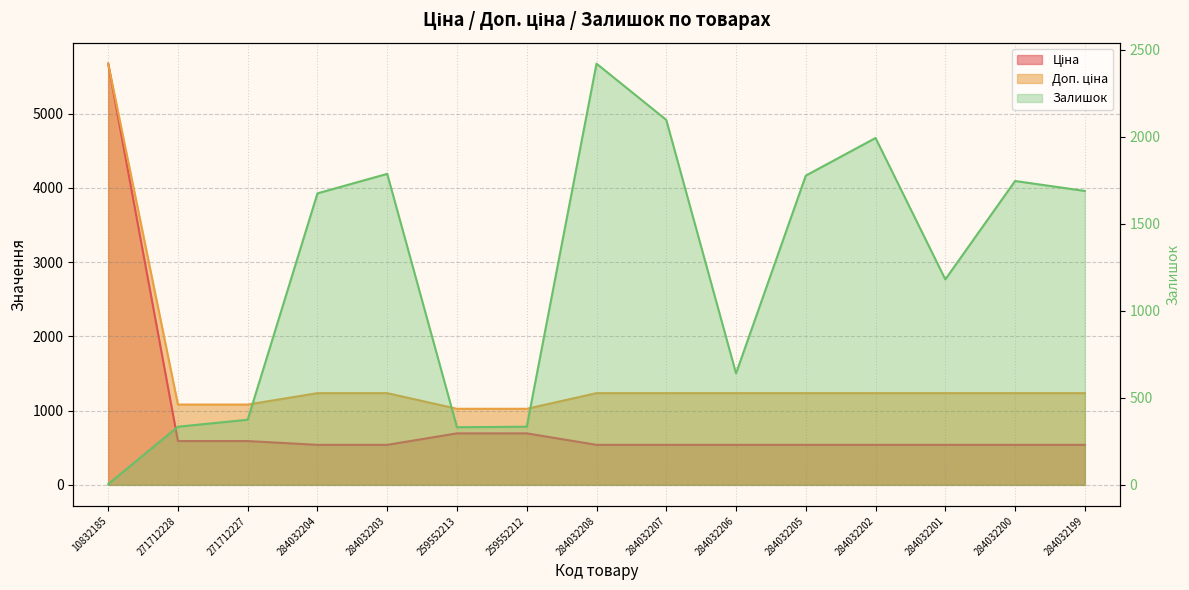

How many data points in Доп. ціна are less than 1235?

4